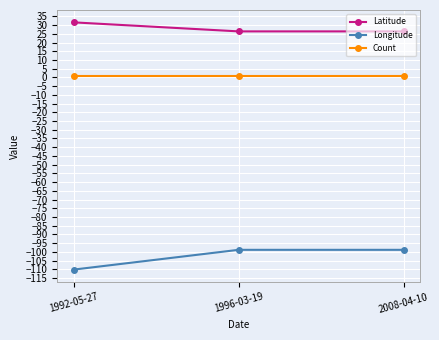

What is the difference between the highest and lowest values at 1992-05-27?

141.7